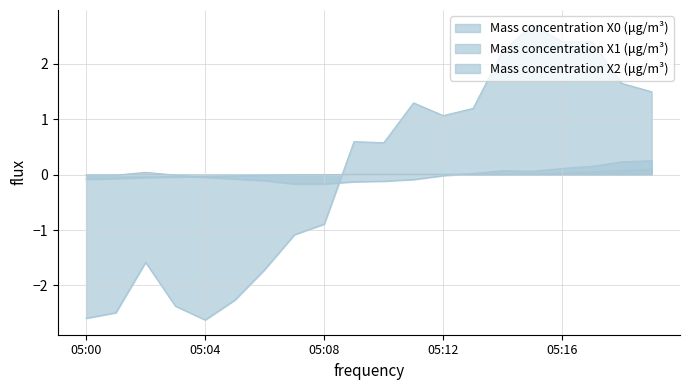

What is the value of the Mass concentration X0 (μg/m³) point at the 18th from the left?

2.4